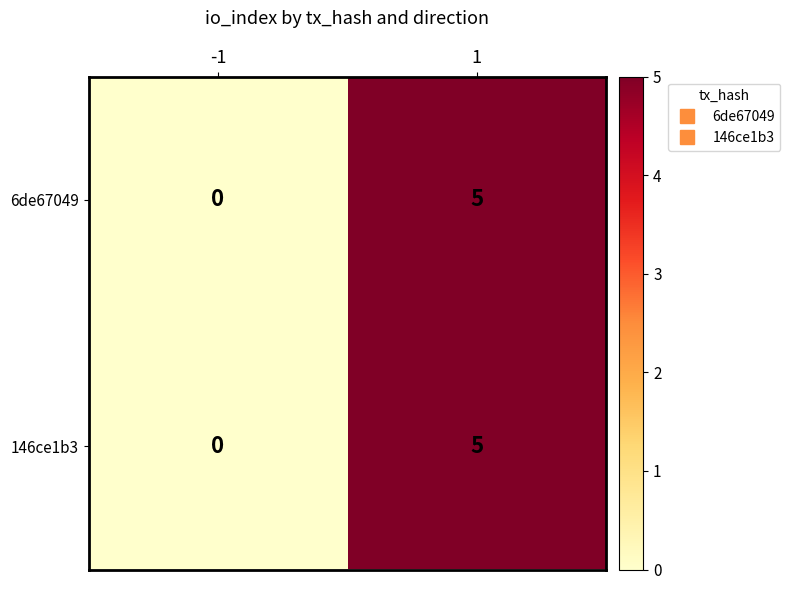

Rank the categories by 146ce1b3 value from highest to lowest.

1, -1